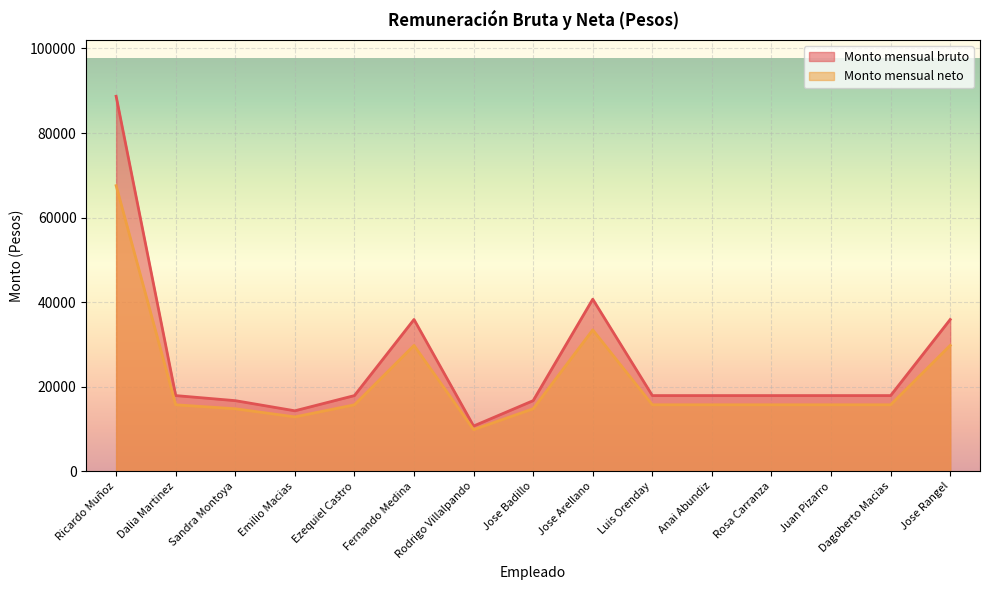

In Monto mensual bruto, how many points are higher than both neighbors (excluding endpoints)?

2